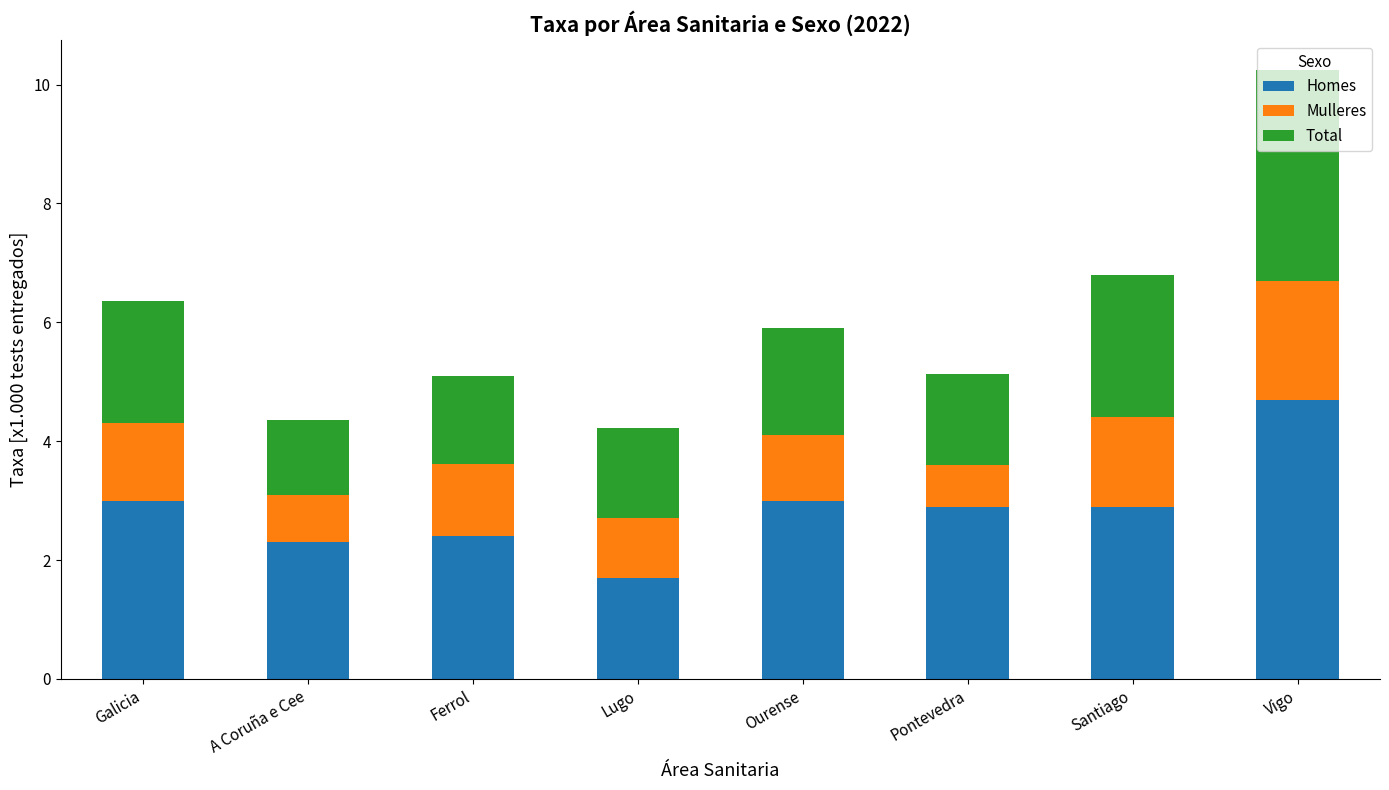

What is the total value across all series at Ferrol?

5.1